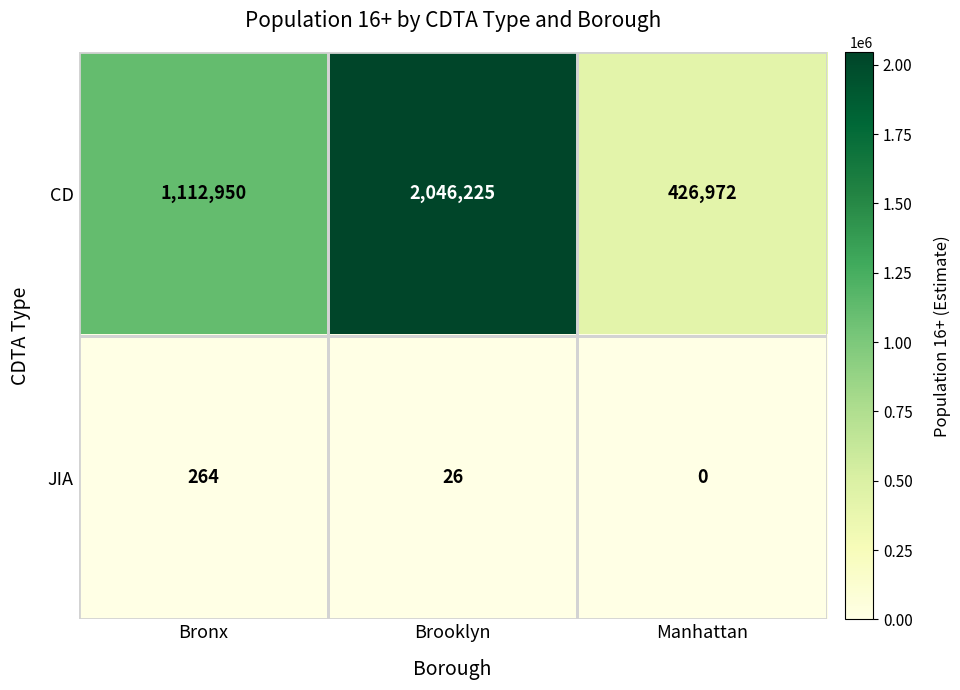

What is the average value of the JIA series?

97